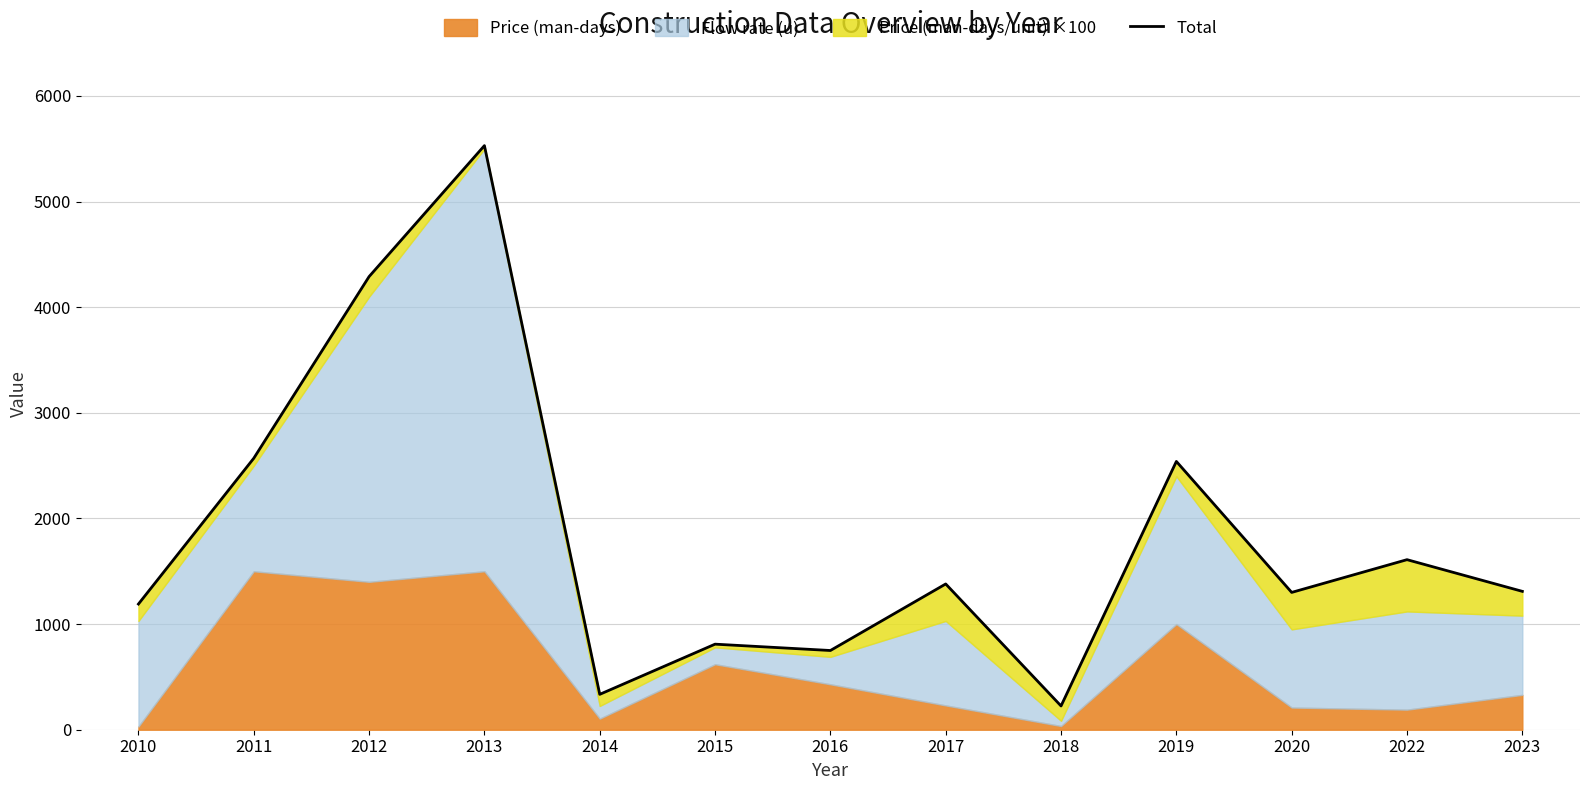

Is it true that the value at 2018 is 350?

False